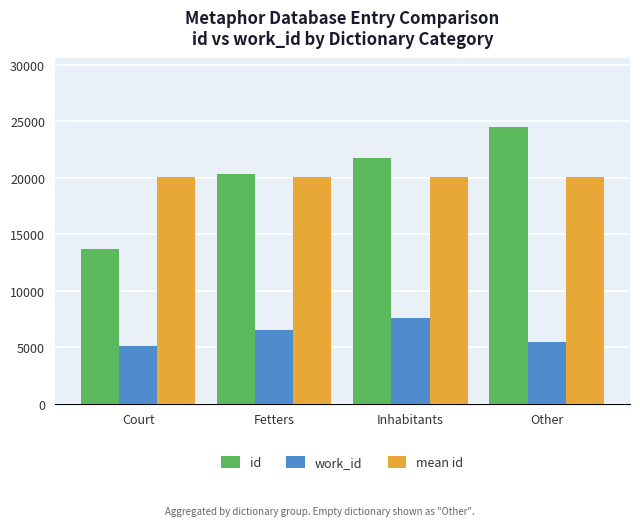

Which label corresponds to the largest value in the chart?

Other